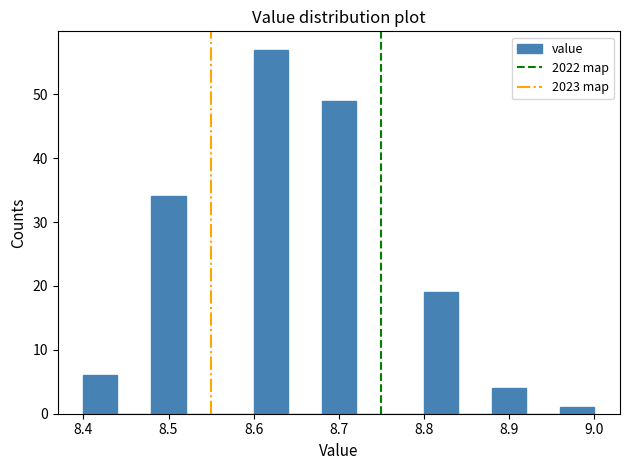

Reading left to right, transcribe this chart: for each bar, give the range it covers on the x-axis and its height. The values are not printed on the chart, so give them approximately, as read against the axis.

8.40 to 8.44: 6
8.44 to 8.48: 0
8.48 to 8.52: 34
8.52 to 8.56: 0
8.56 to 8.60: 0
8.60 to 8.64: 57
8.64 to 8.68: 0
8.68 to 8.72: 49
8.72 to 8.76: 0
8.76 to 8.80: 0
8.80 to 8.84: 19
8.84 to 8.88: 0
8.88 to 8.92: 4
8.92 to 8.96: 0
8.96 to 9.00: 1